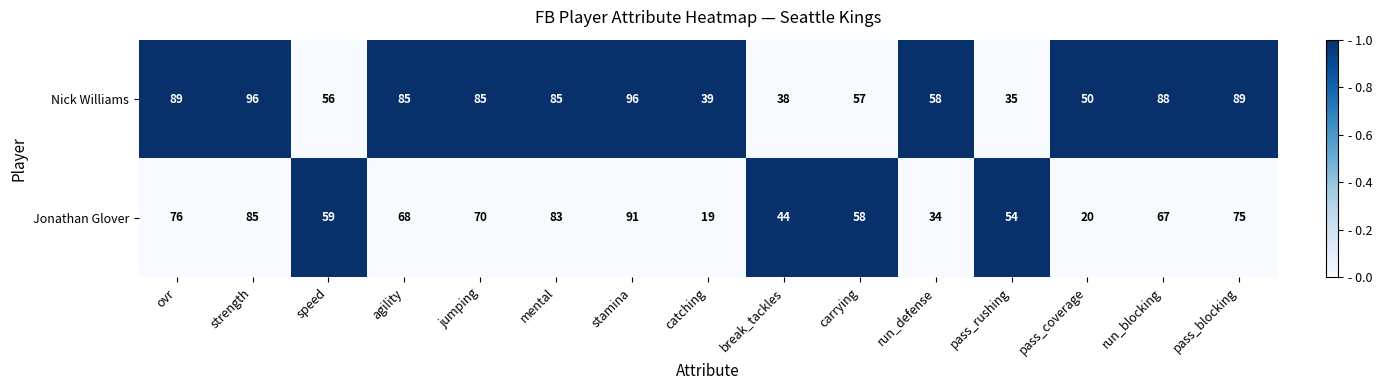

Is it true that Nick Williams equals 18 at jumping?

False